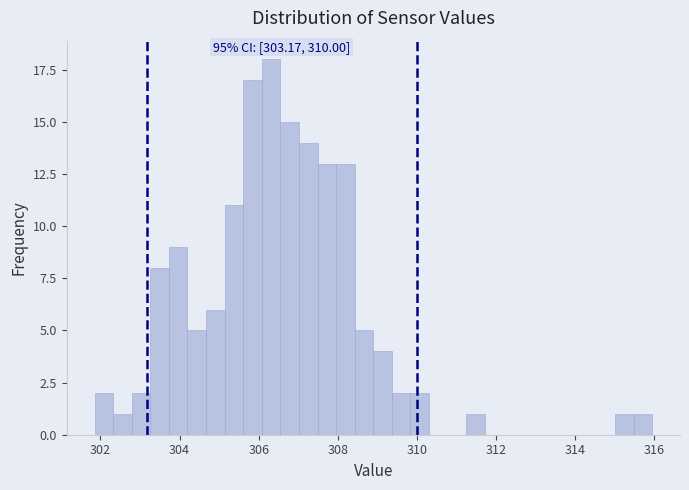

Read against the x-axis, roughly where is the centre of the tallest bar?

306.4